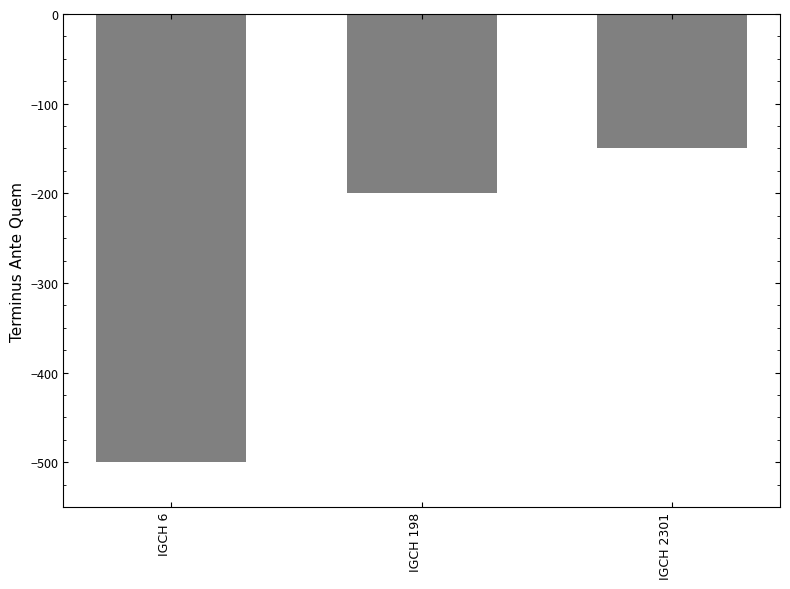

What is the approximate value at IGCH 2301, to the nearest 10?

-150